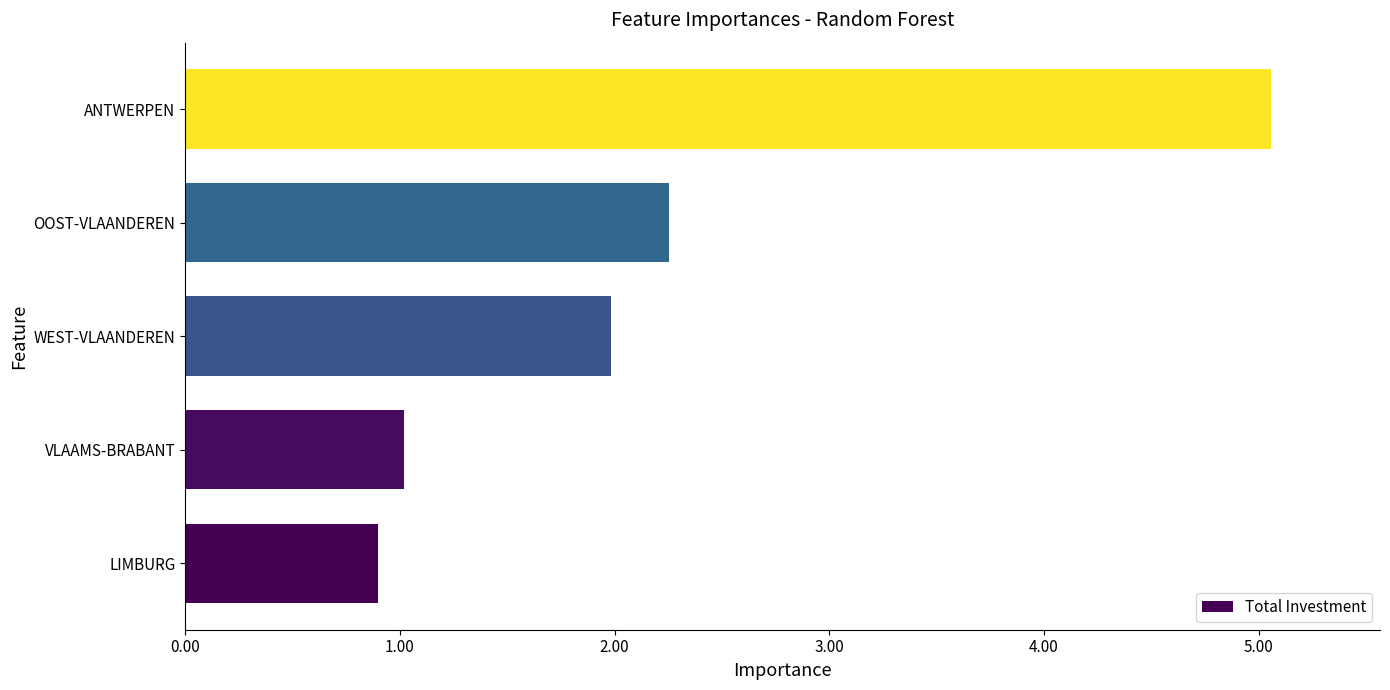

What is the difference between the maximum and minimum values?

4.2